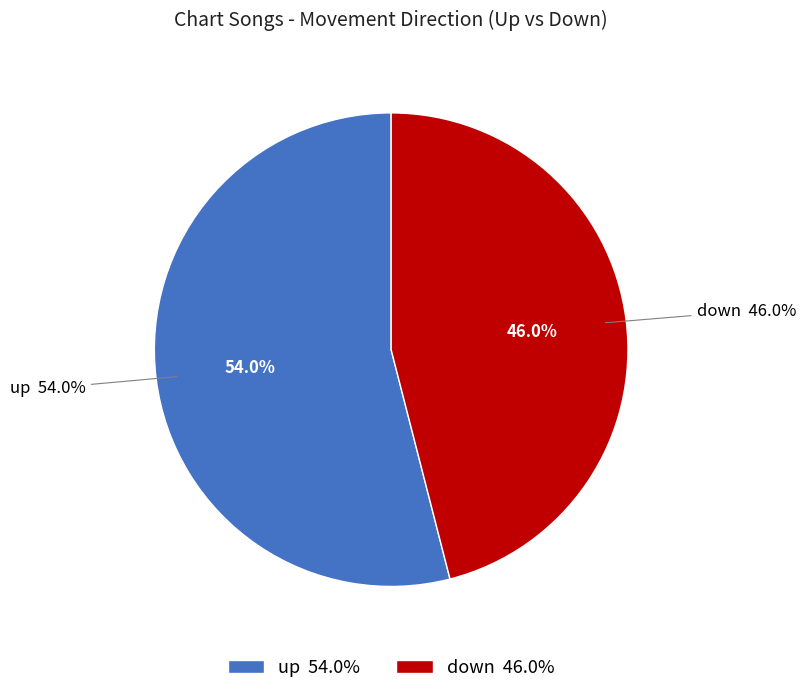

Which slice is the smallest?

down